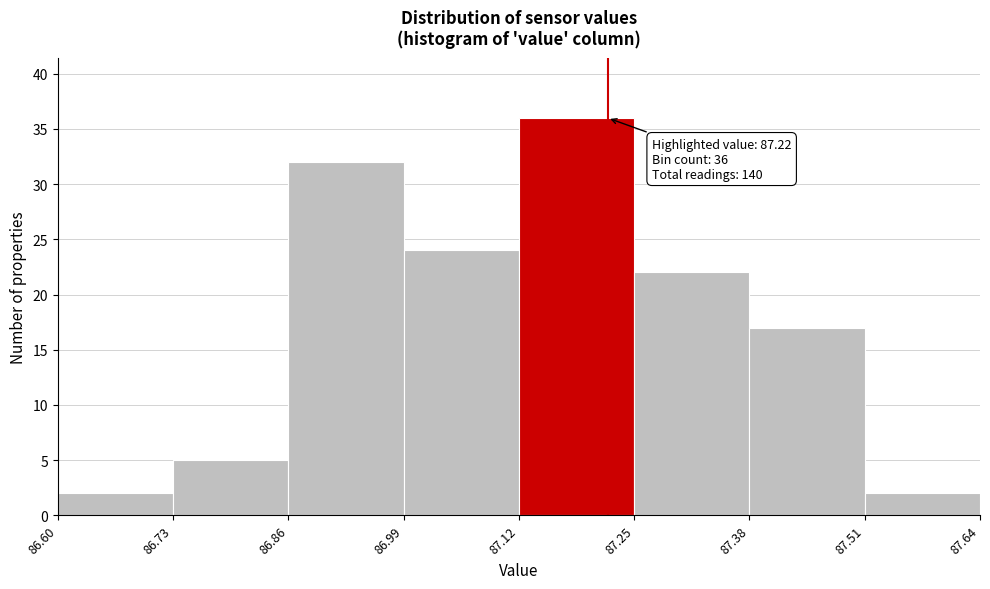

Over which range of the x-axis is the bar tallest?

87.12 to 87.25